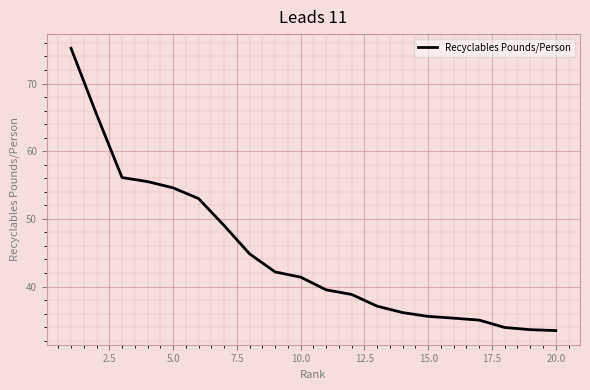

What is the difference between the maximum and minimum values?

41.7